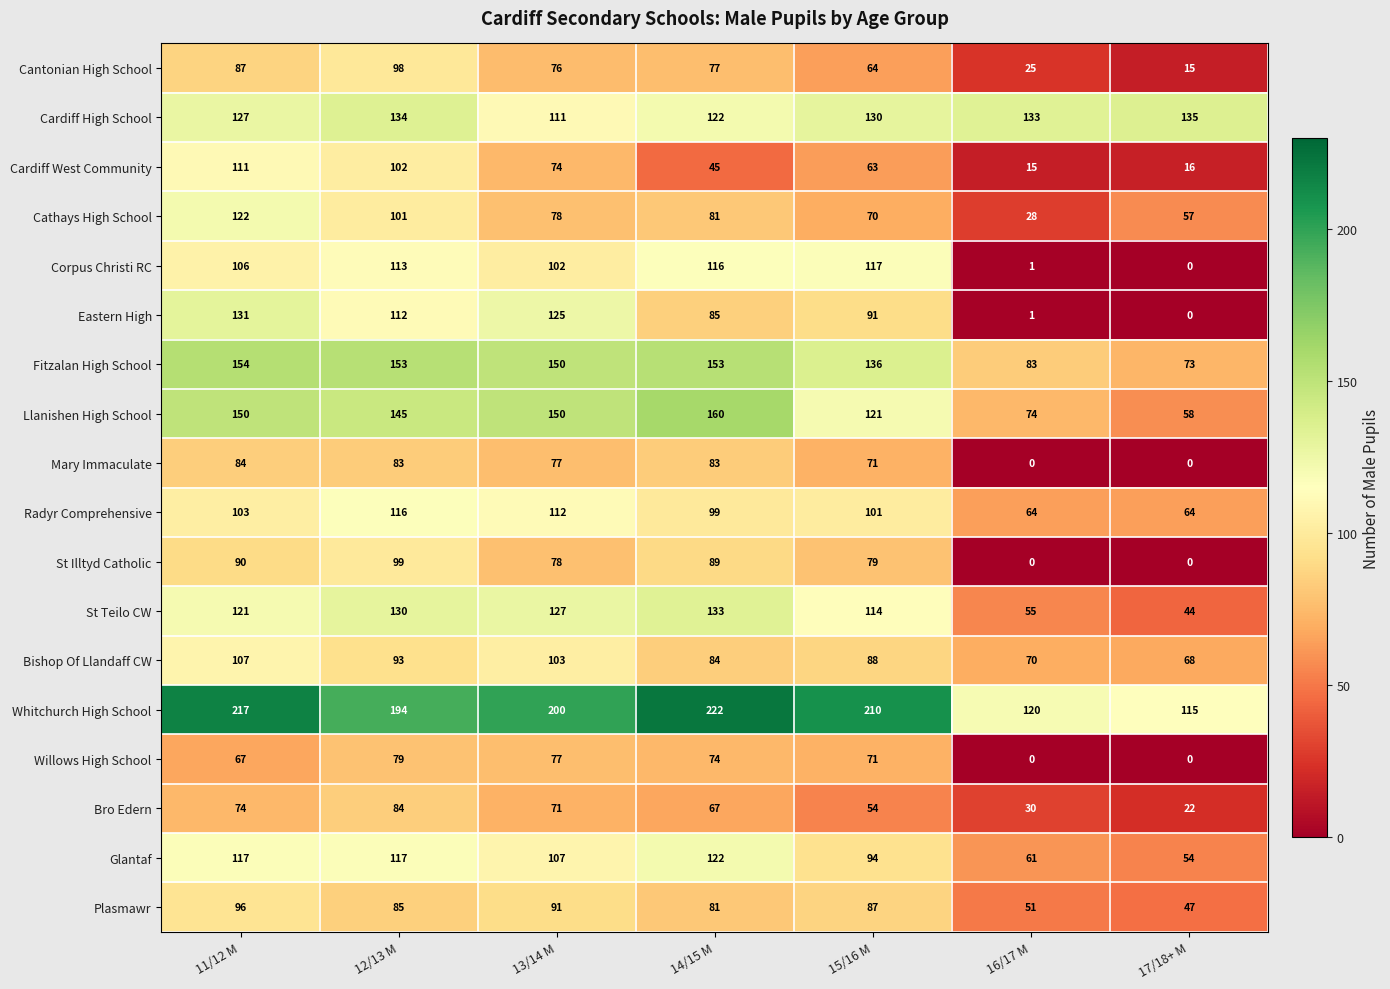

What is the difference between the second highest and second lowest values in the Llanishen High School series?

76